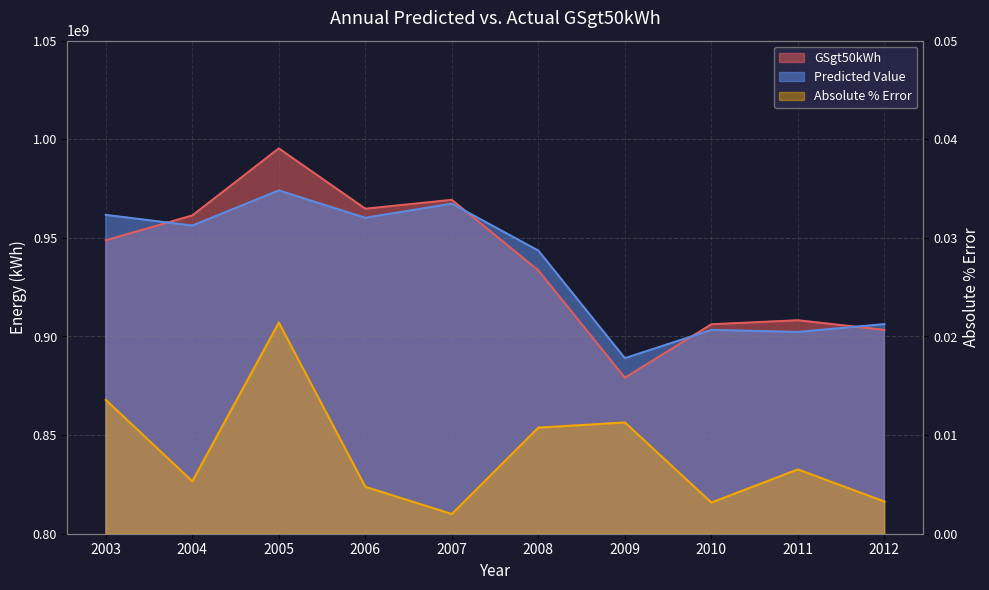

Which category has the highest value in the GSgt50kWh series?

2005